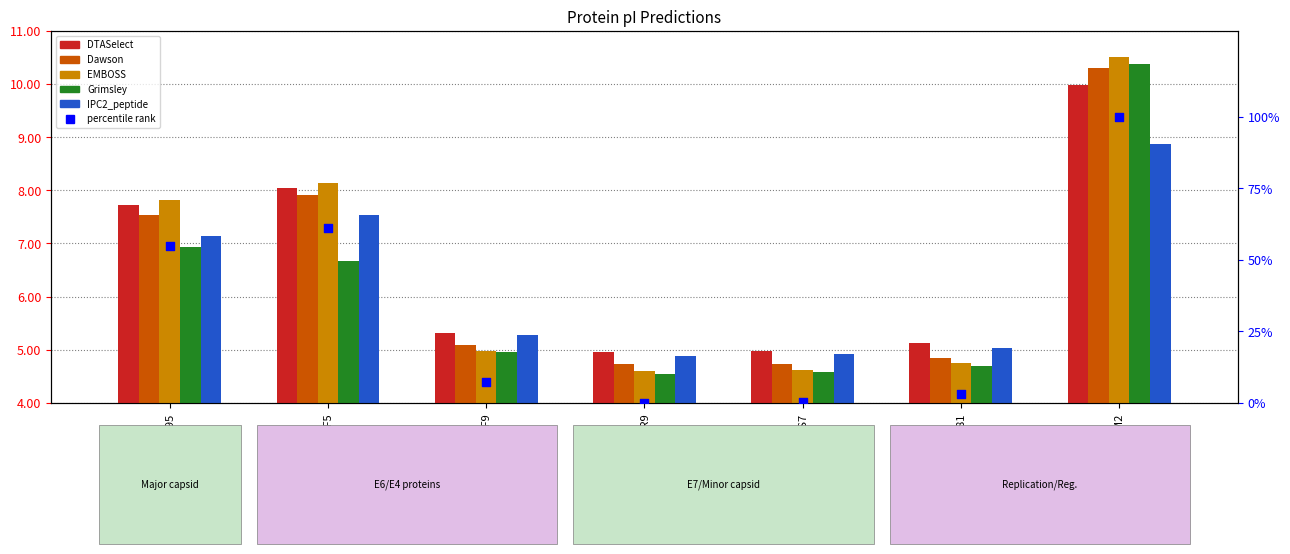

At which category is the sum across all series the highest?

R9RZM2